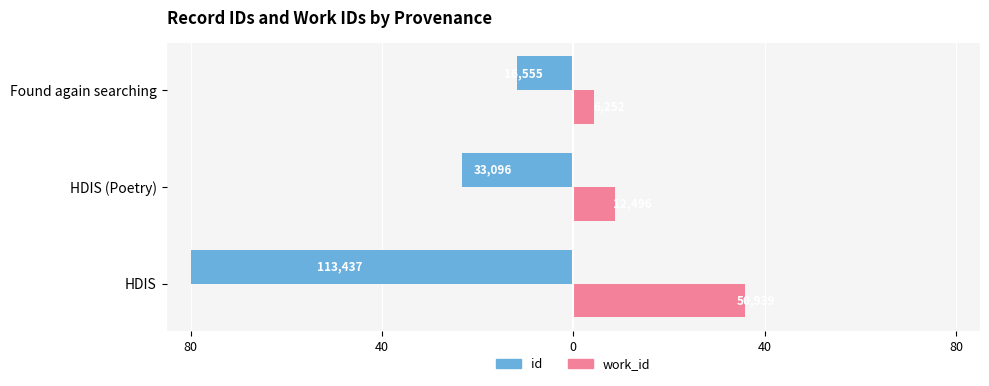

What are all the series names shown in the legend?

id, work_id